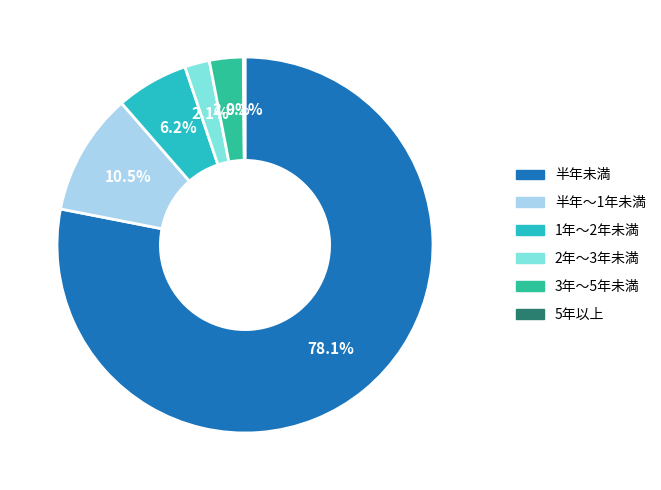

Is there any slice that represents more than half of the pie?

Yes